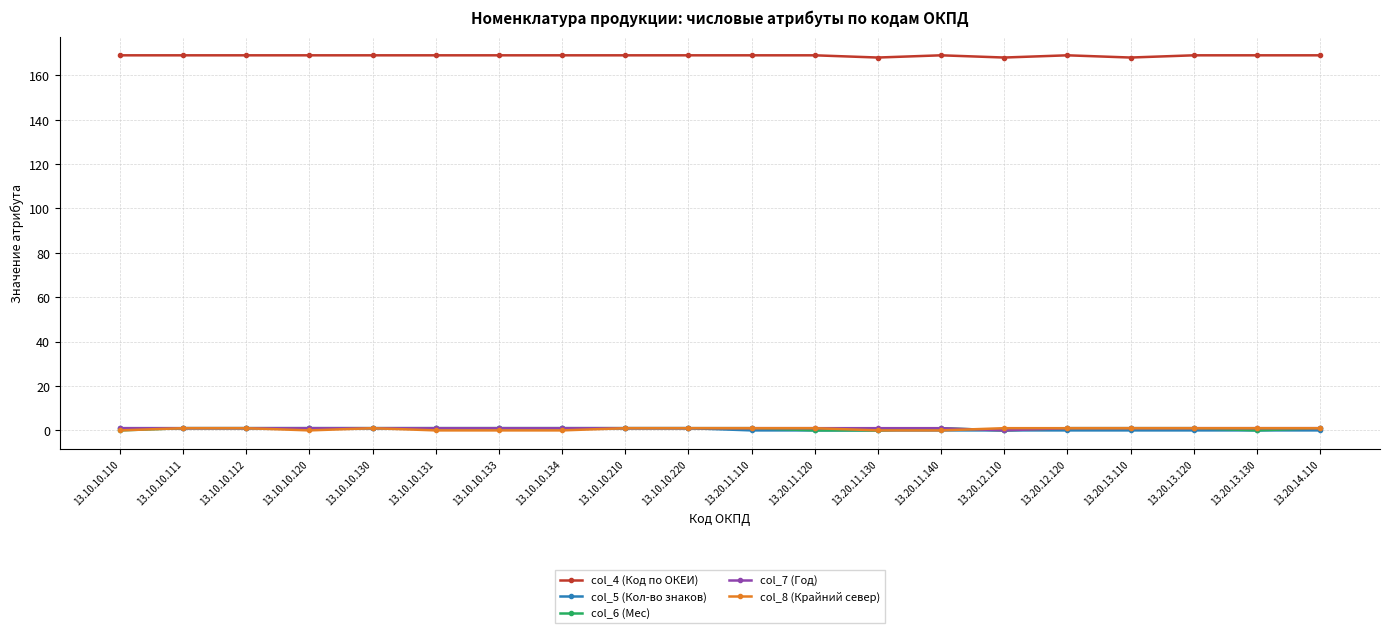

What position from the left is 13.20.13.110?

17